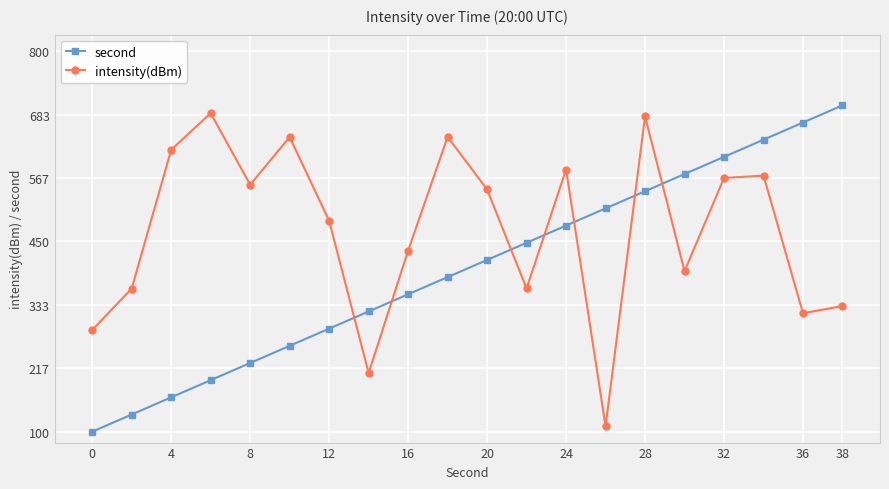

What is the minimum value for intensity(dBm)?

109.9